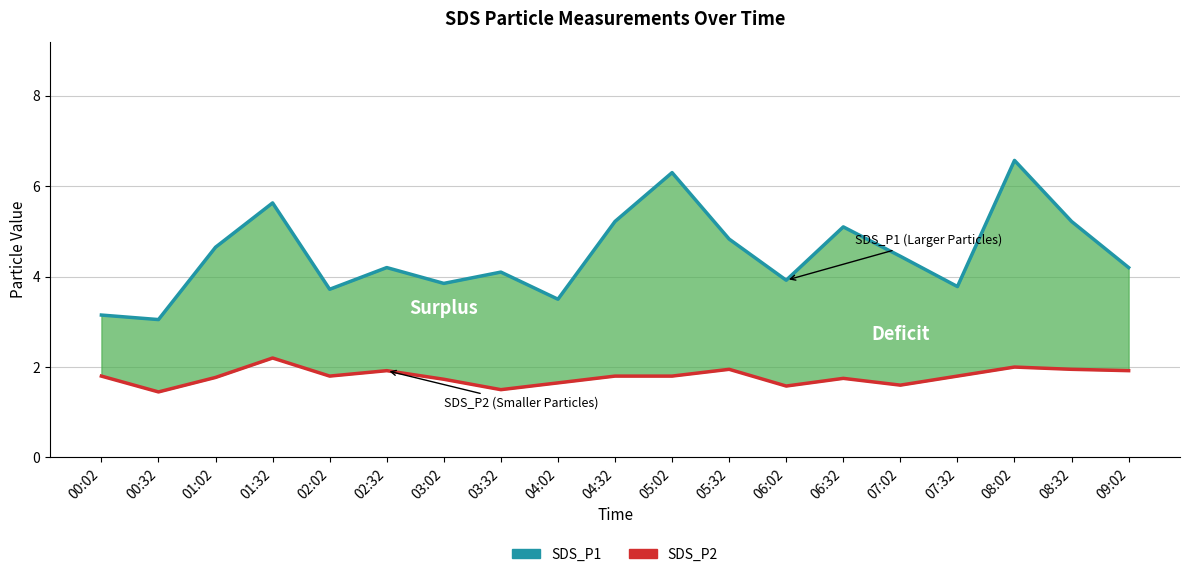

What are all the series names shown in the legend?

SDS_P1, SDS_P2